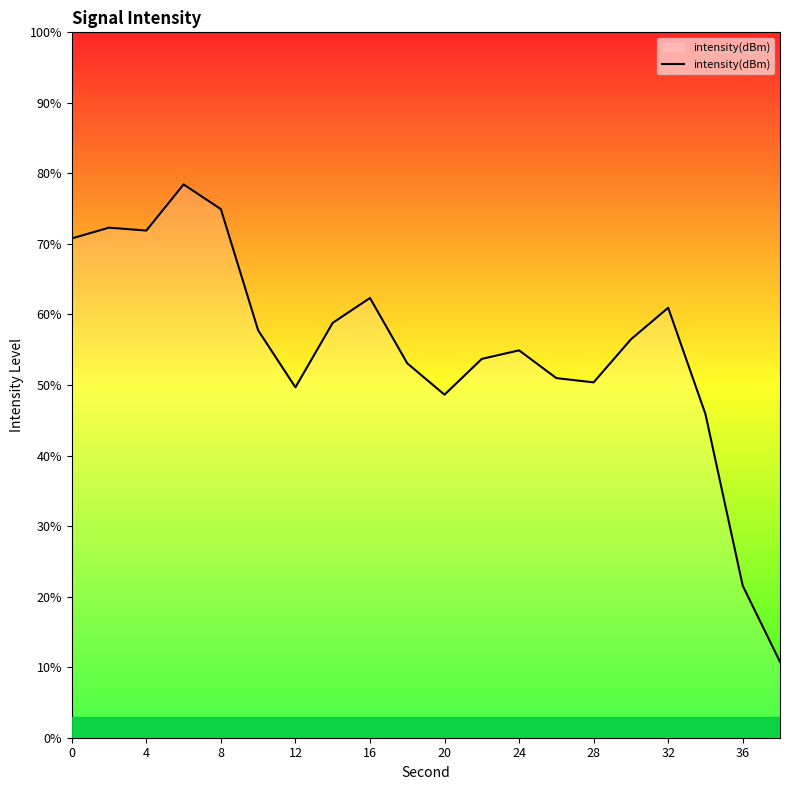

What is the difference between the second highest and minimum values?

64.2